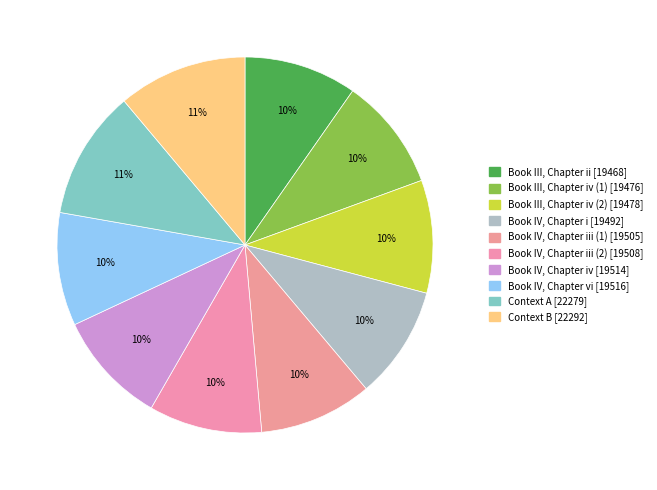

How many segments does this pie chart have?

10